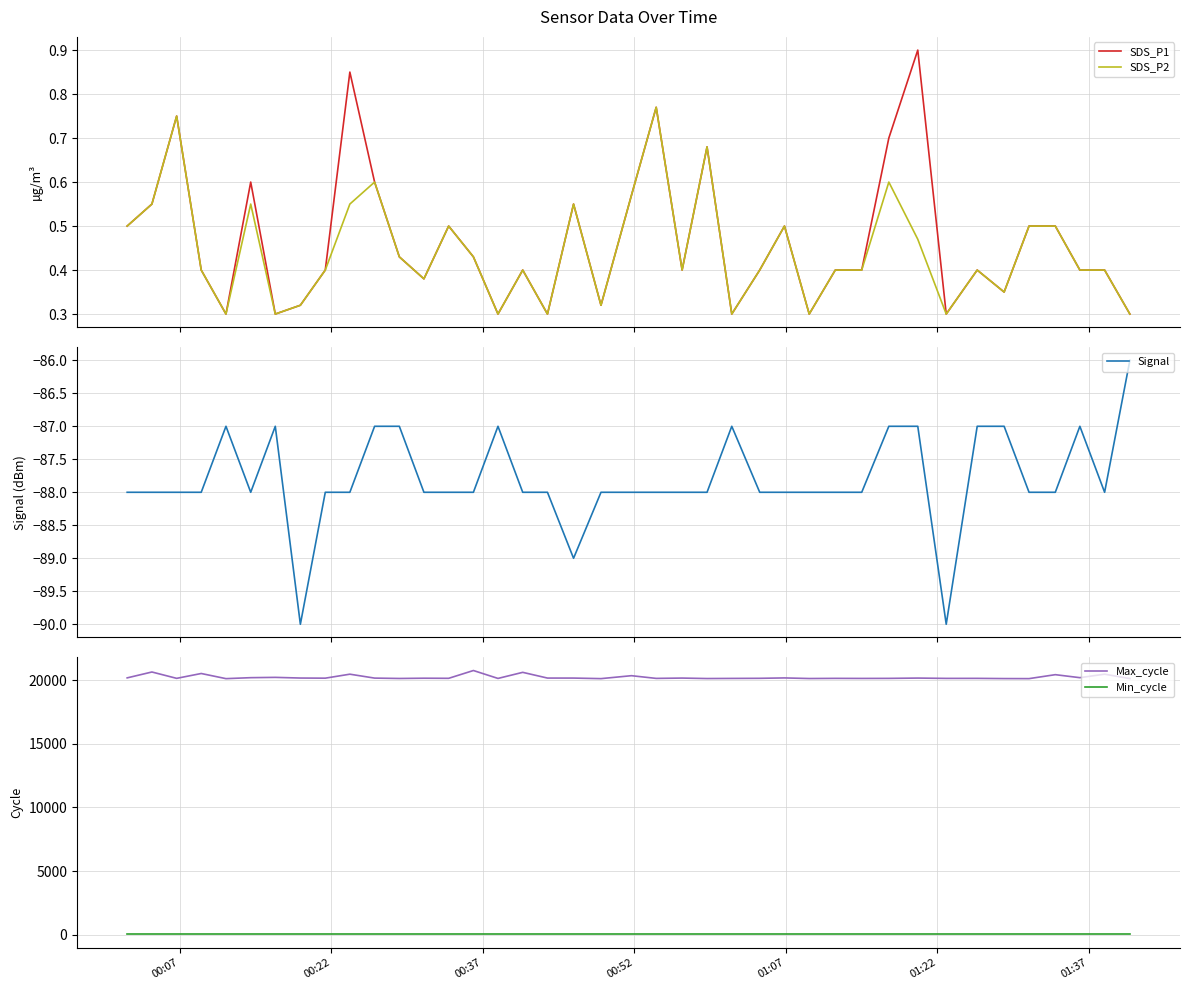

In SDS_P2, how many points are lower than both neighbors (excluding endpoints)?

11